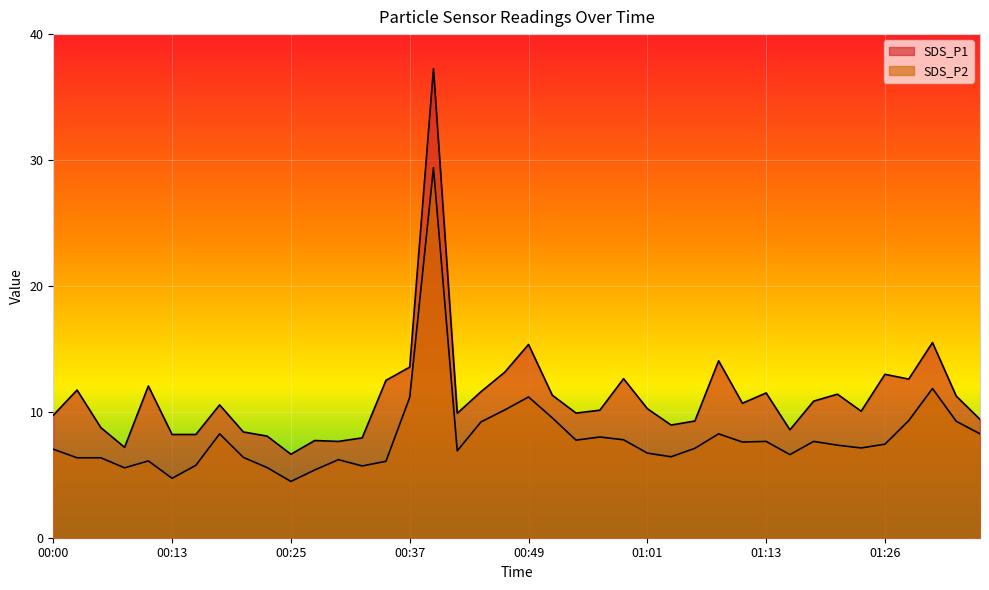

Rank the series by their average value, from lowest to highest.

SDS_P2, SDS_P1